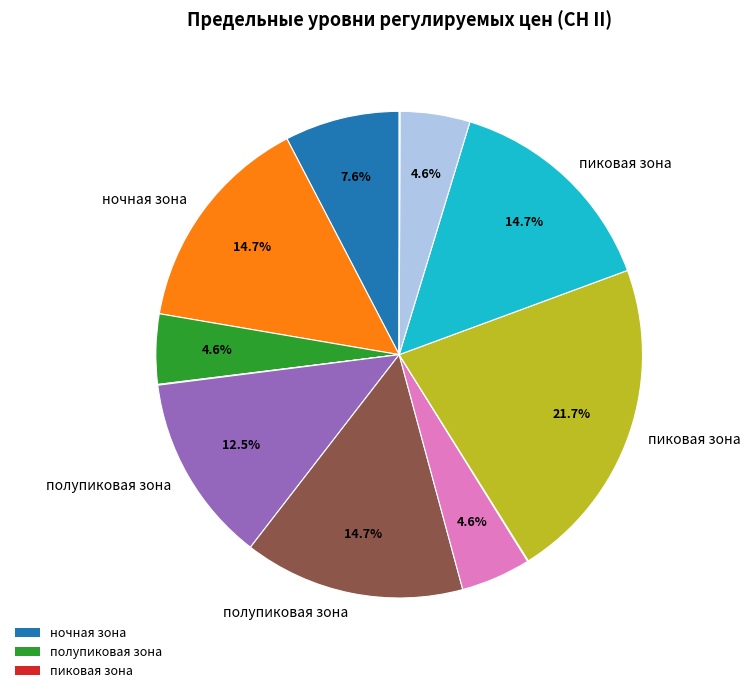

Is there any slice that represents more than half of the pie?

No